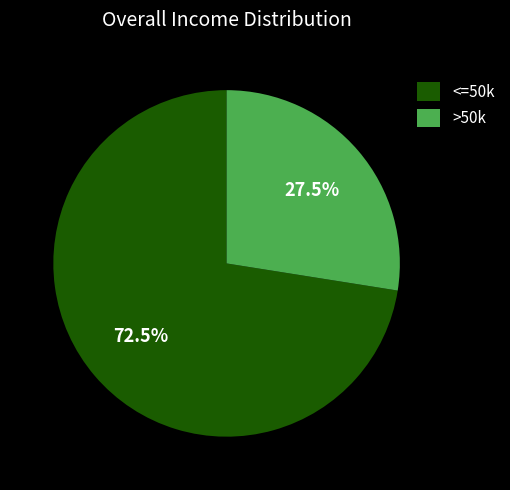

Rank the categories by value from highest to lowest.

<=50k, >50k